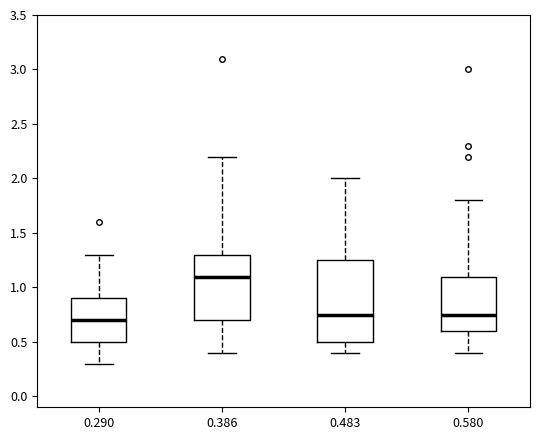

Where is the upper edge of the box at x = 0.290 on the y-axis? The values are not printed on the chart, so give them approximately, as read against the axis.

0.90